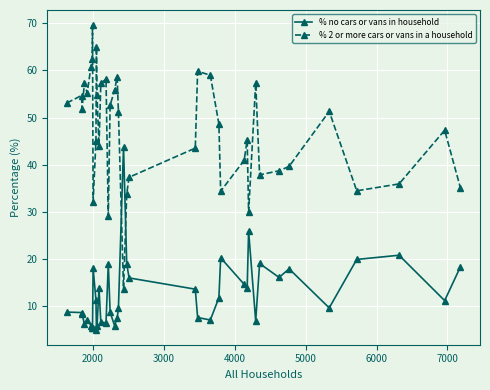

True or false: % no cars or vans in household has more than 1 points higher than both neighbors.

True